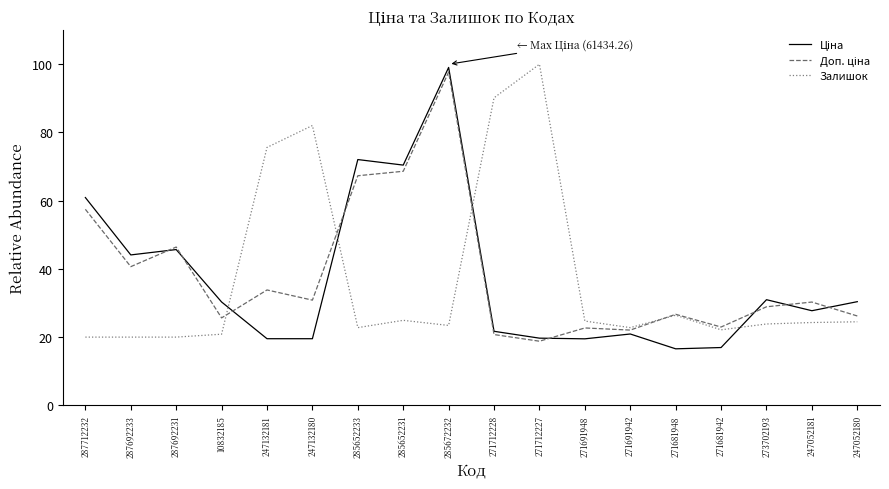

Does the chart display data point markers on the line(s)?

No